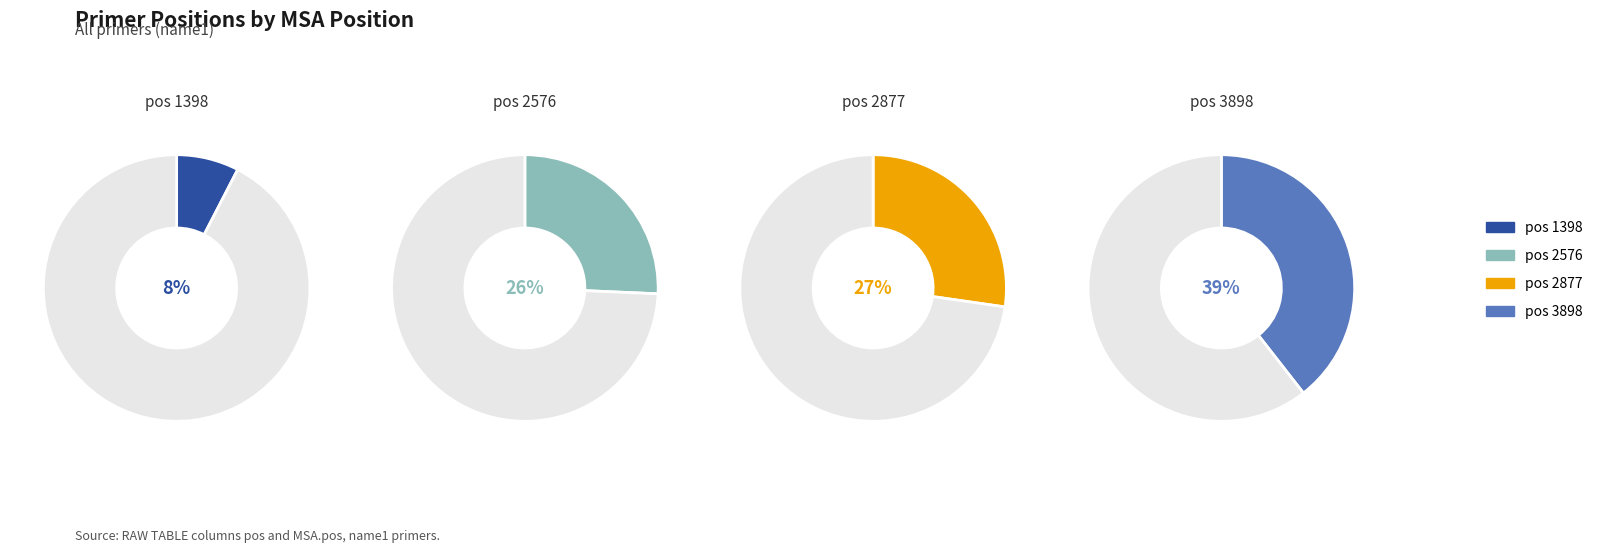

To the nearest percent, what is the average slice percentage?

25%